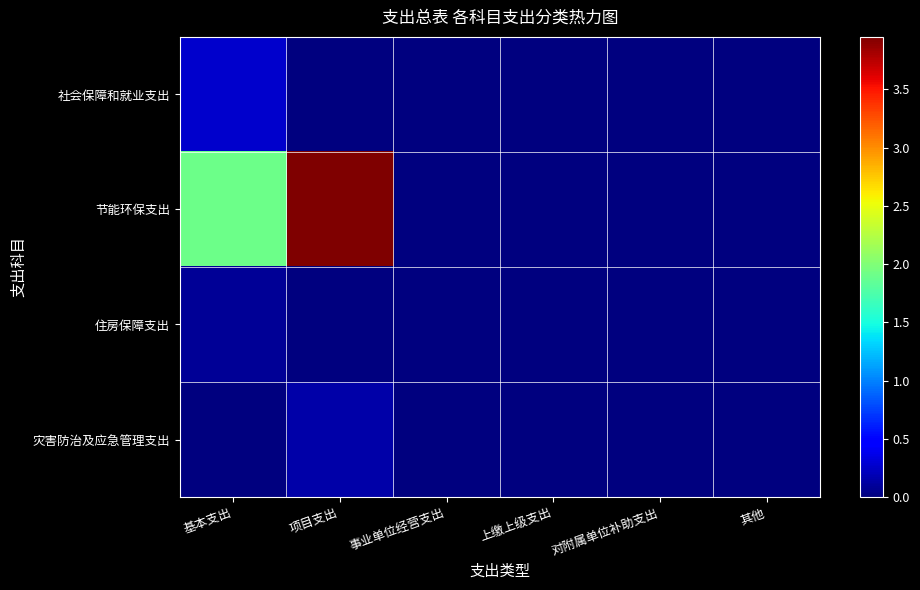

At 事业单位经营支出, list the series in order from largest to smallest.

社会保障和就业支出, 节能环保支出, 住房保障支出, 灾害防治及应急管理支出